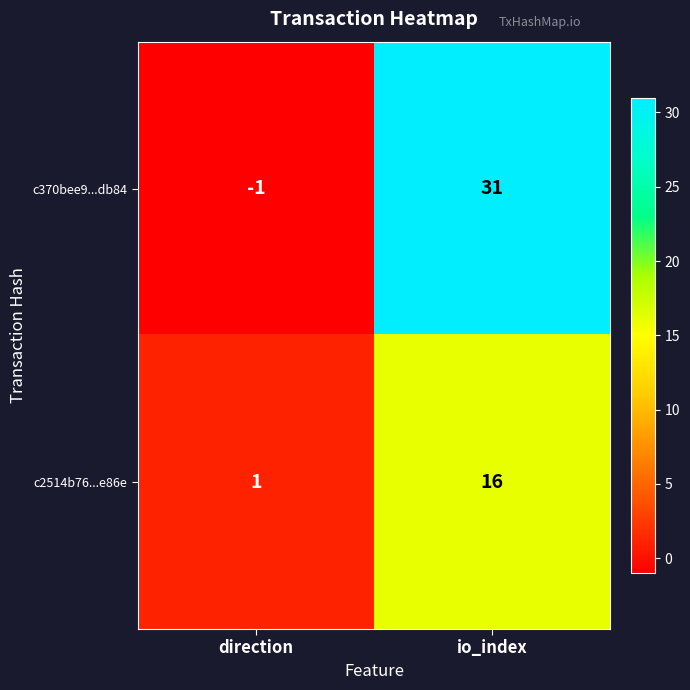

What is the difference between the c2514b76...e86e values at io_index and direction?

15